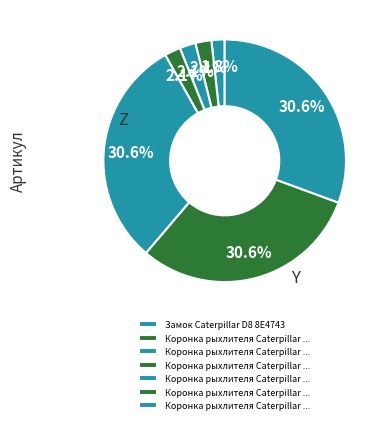

Does any single category account for the majority?

No